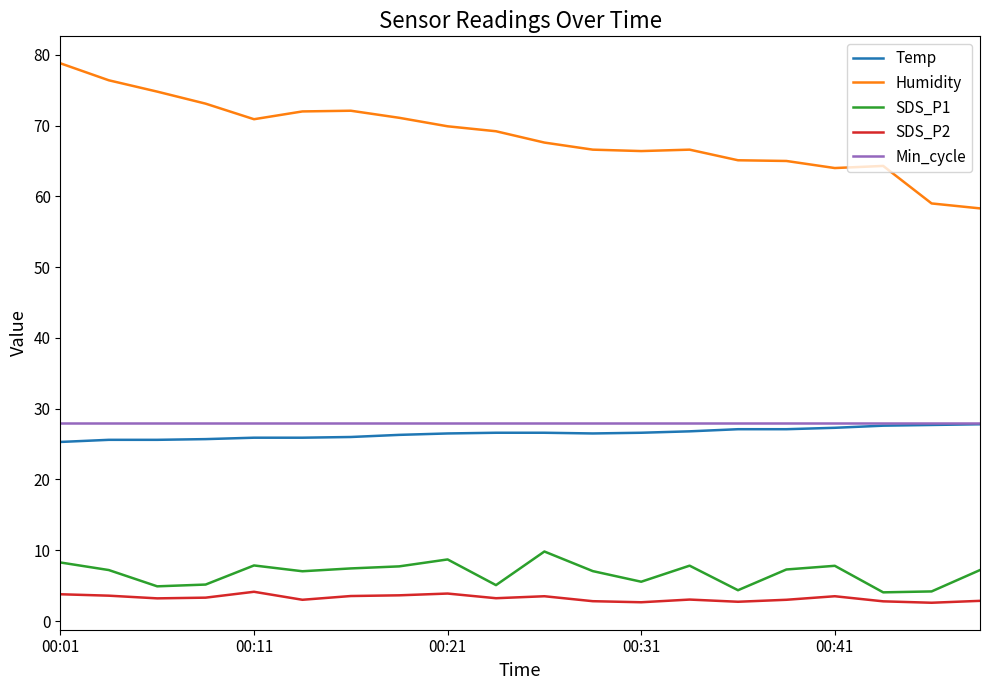

What is the highest value of the SDS_P1 series?

9.8